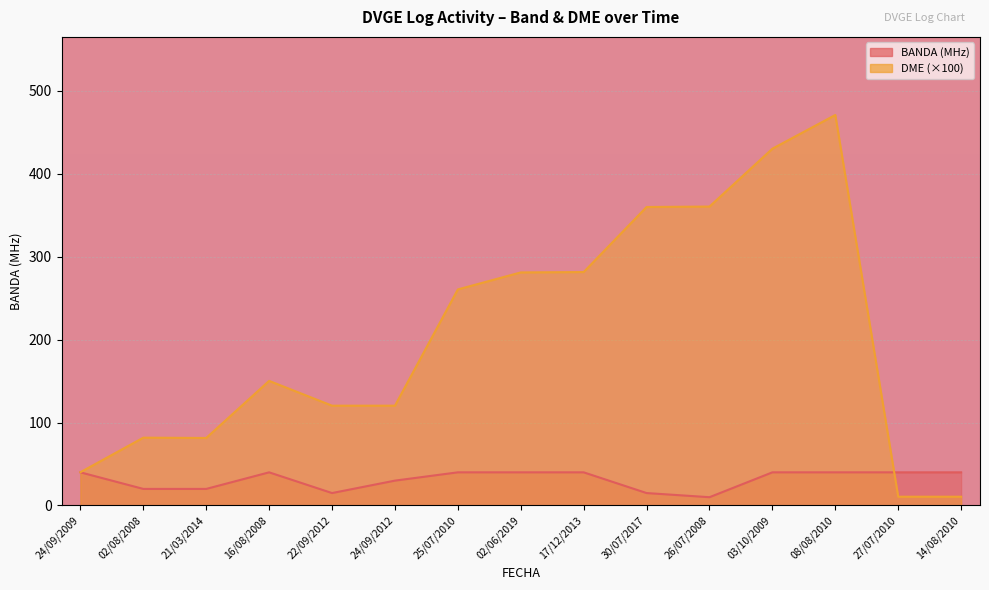

Reading left to right, extract all data points from this chart.

BANDA: 24/09/2009=40.0	02/08/2008=20.0	21/03/2014=20.0	16/08/2008=40.0	22/09/2012=15.0	24/09/2012=30.0	25/07/2010=40.0	02/06/2019=40.0	17/12/2013=40.0	30/07/2017=15.0	26/07/2008=10.0	03/10/2009=40.0	08/08/2010=40.0	27/07/2010=40.0	14/08/2010=40.0
DME (×100): 24/09/2009=40.1	02/08/2008=81.8	21/03/2014=81.4	16/08/2008=150.3	22/09/2012=120.4	24/09/2012=120.4	25/07/2010=260.6	02/06/2019=281.1	17/12/2013=281.6	30/07/2017=360.0	26/07/2008=360.6	03/10/2009=430.4	08/08/2010=471.0	27/07/2010=10.6	14/08/2010=10.6